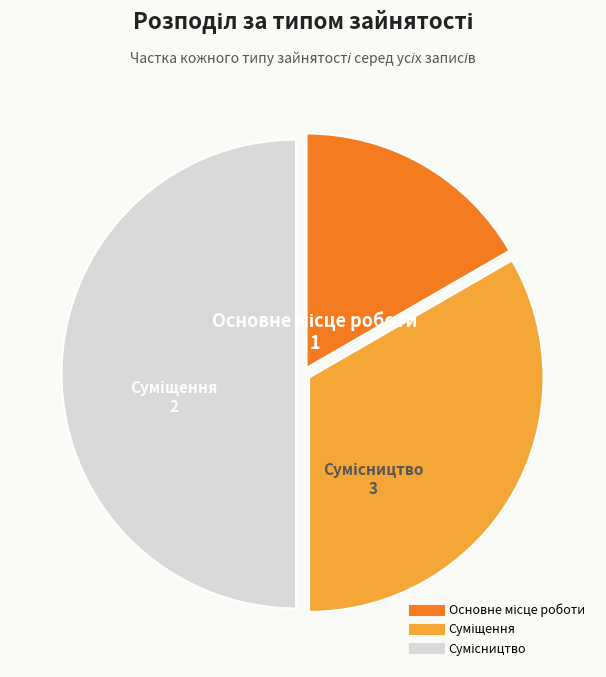

How many segments does this pie chart have?

3